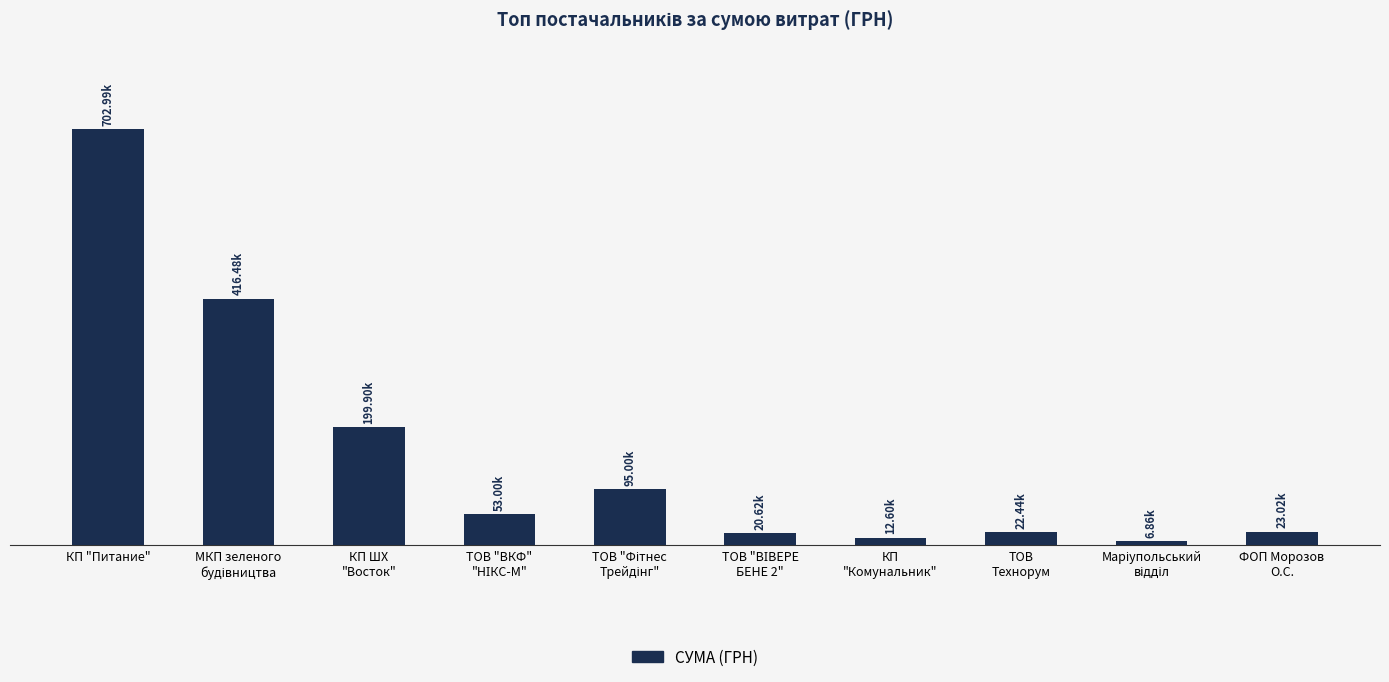

Does the chart contain any negative values?

No